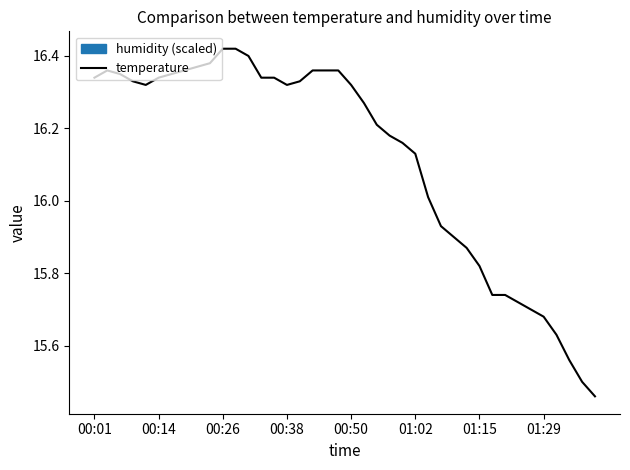

Reading left to right, transcribe all the data shown in this chart.

16.3	16.4	16.4	16.3	16.3	16.3	16.4	16.4	16.4	16.4	16.4	16.4	16.4	16.3	16.3	16.3	16.3	16.4	16.4	16.4	16.3	16.3	16.2	16.2	16.2	16.1	16.0	15.9	15.9	15.9	15.8	15.7	15.7	15.7	15.7	15.7	15.6	15.6	15.5	15.5